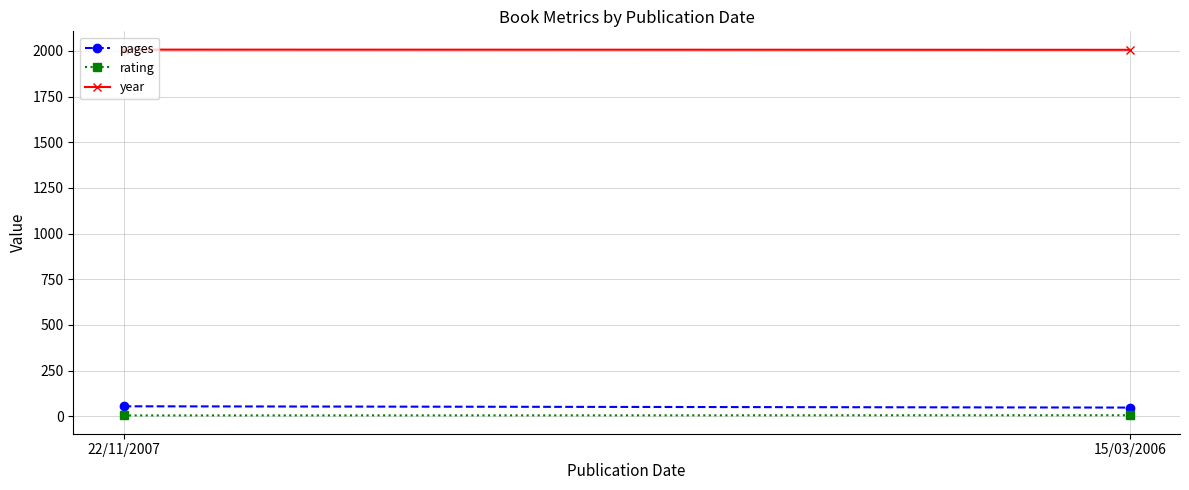

The pages series shows 63 at 15/03/2006. True or false?

False